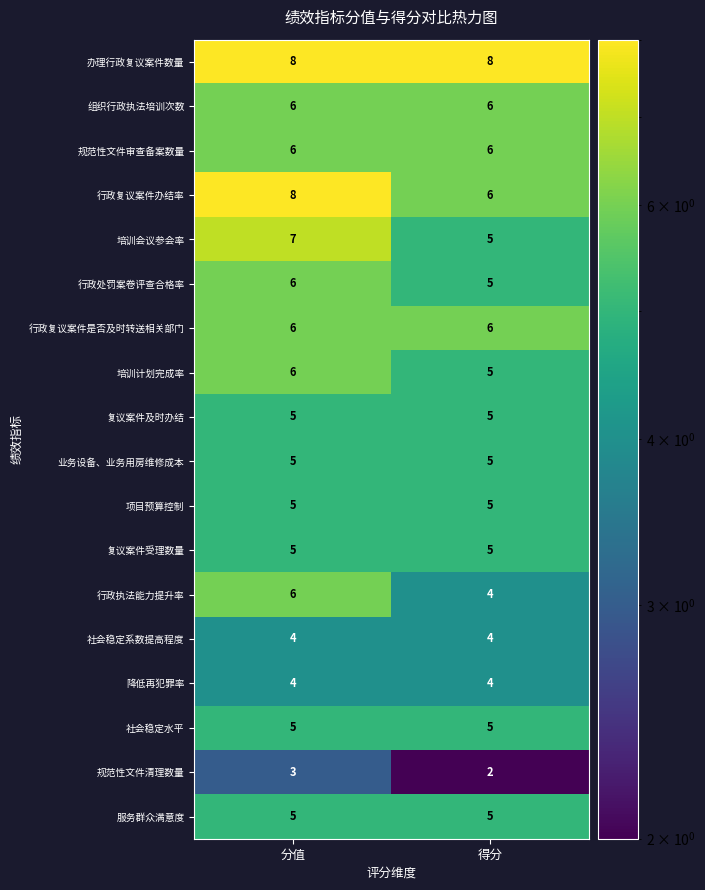

What is the smallest value displayed?

2